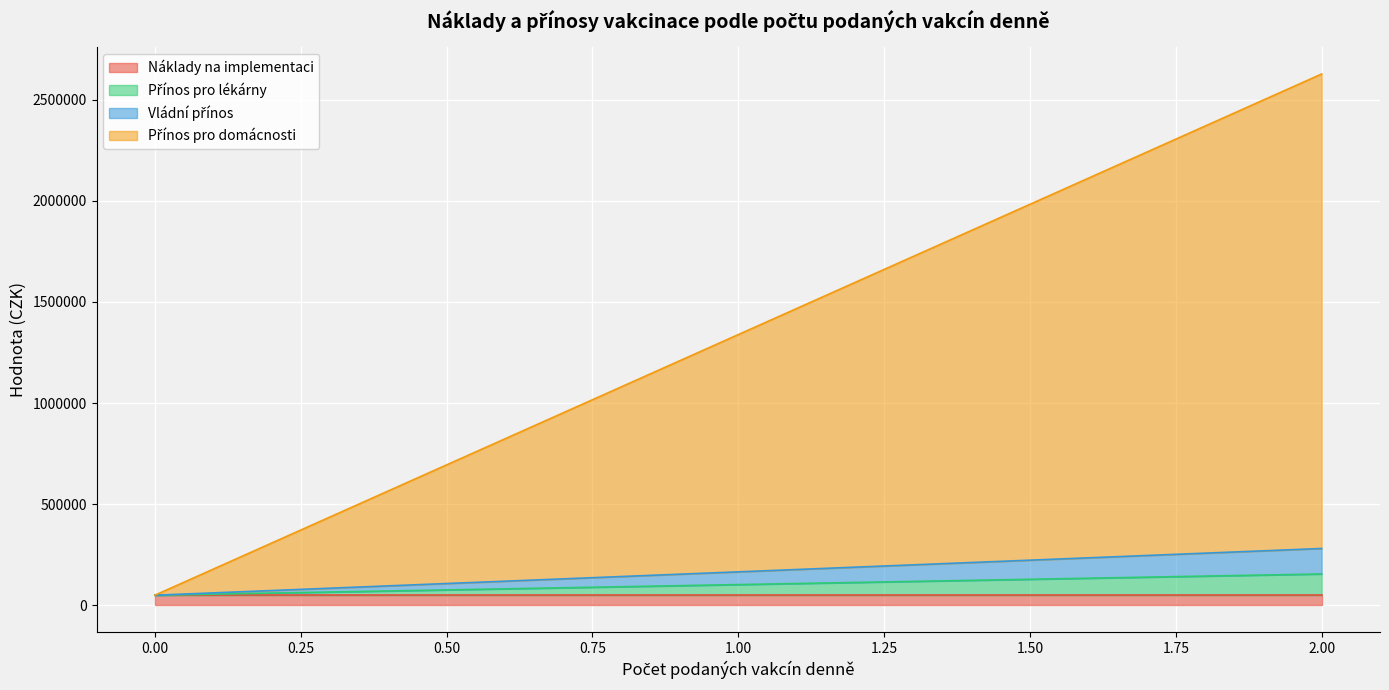

True or false: Přínos pro lékárny has a value of 131000.0 at 1.542857.

True